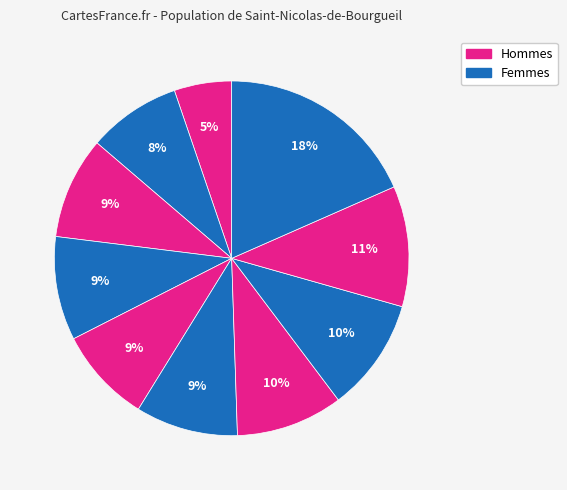

Is there a majority slice in this chart?

No